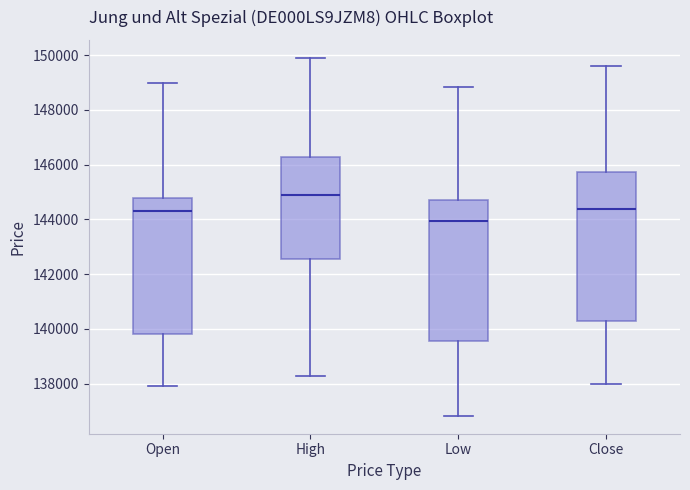

Which box's median line is the highest?

High